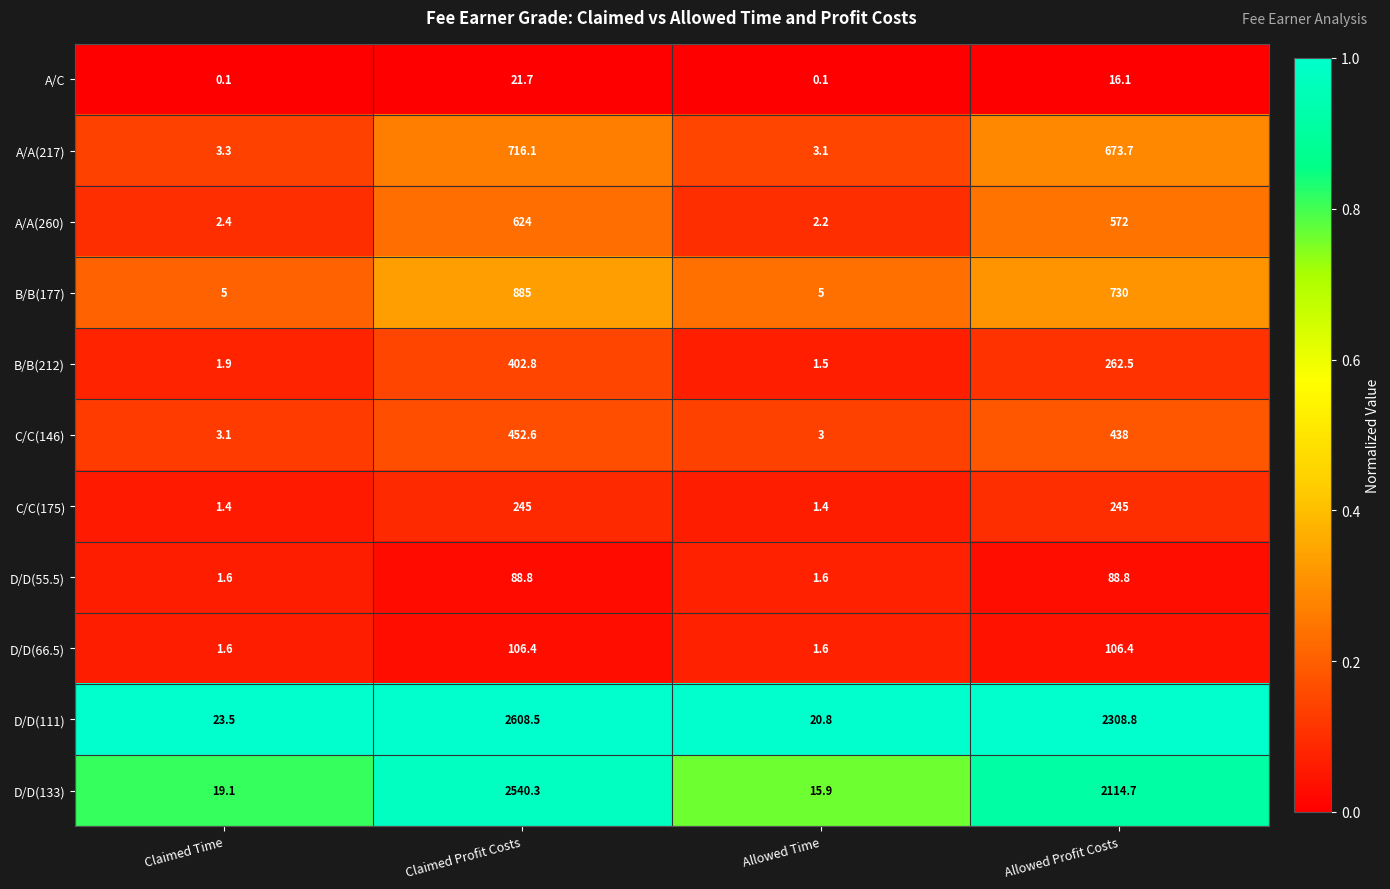

At which label is A/A(217) closest to 359?

Allowed Profit Costs